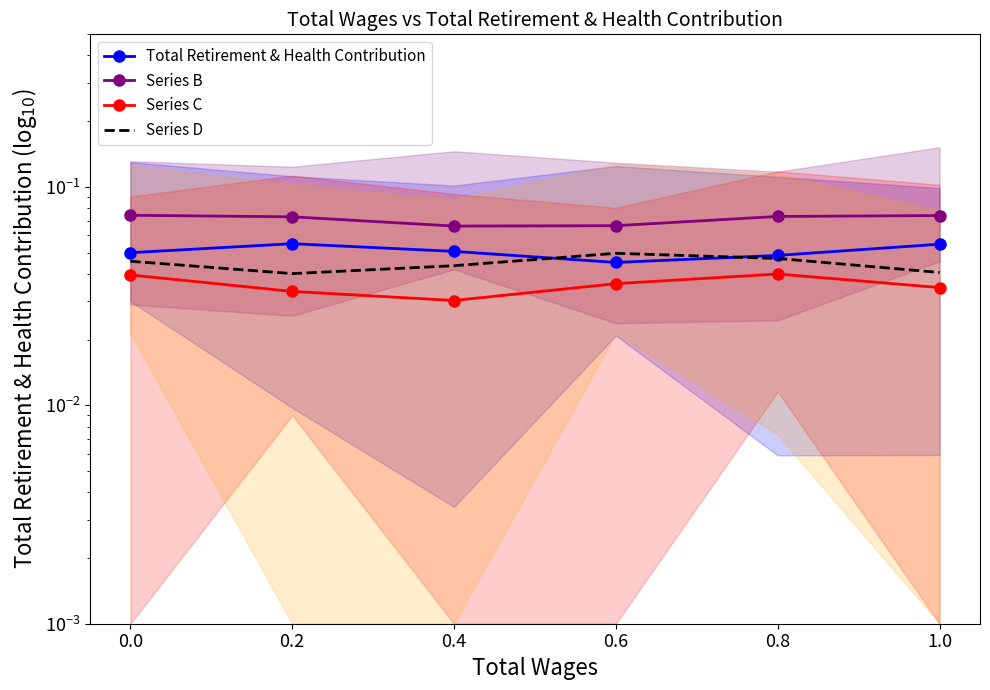

The value of Series B at 0.0 is 0.1. True or false?

False